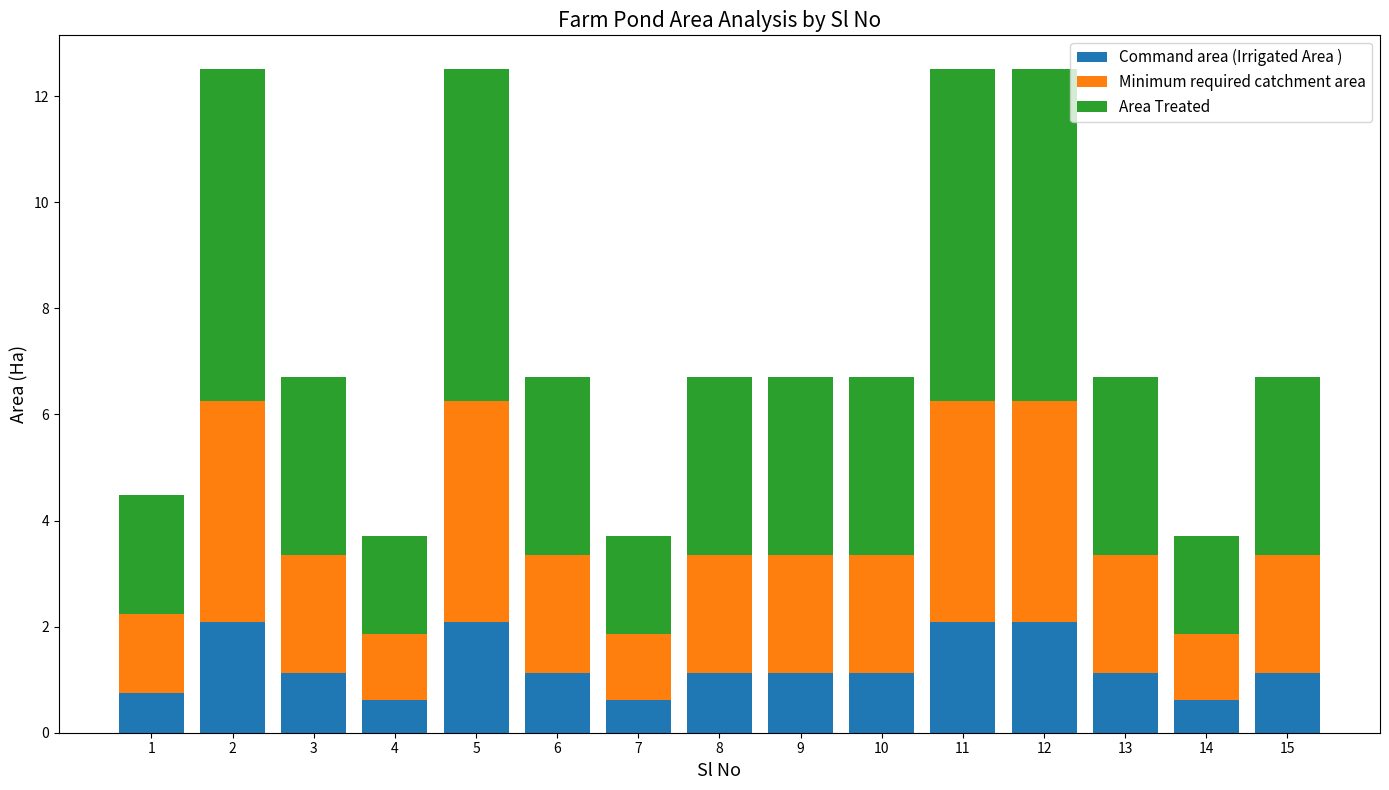

What is the total value across all series at 11?

12.5